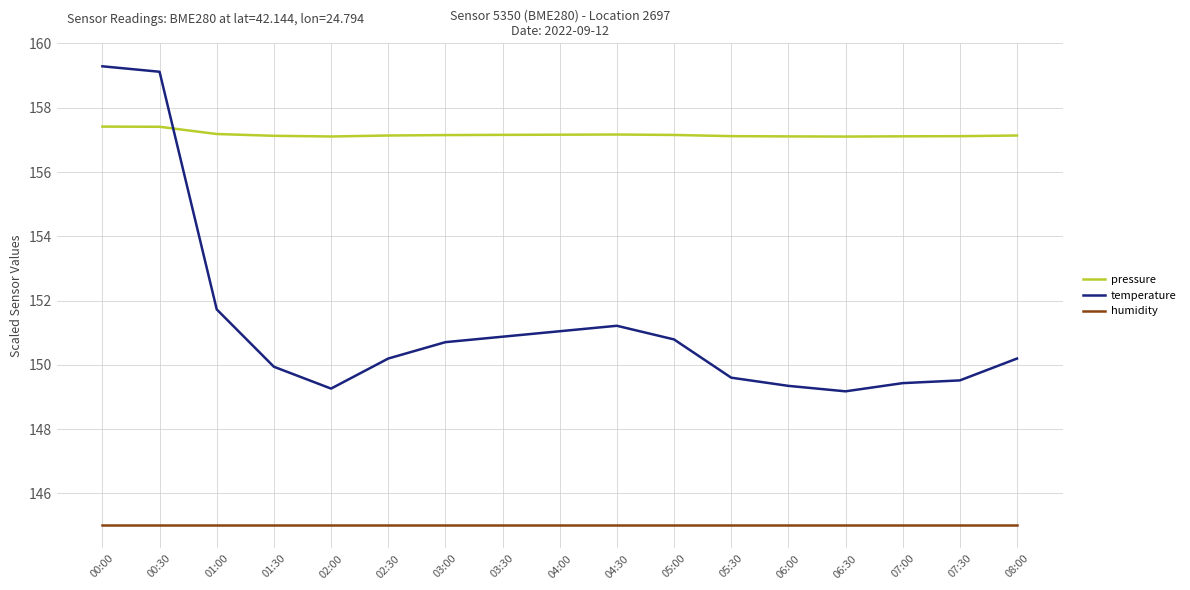

How many lines are shown in the chart?

3